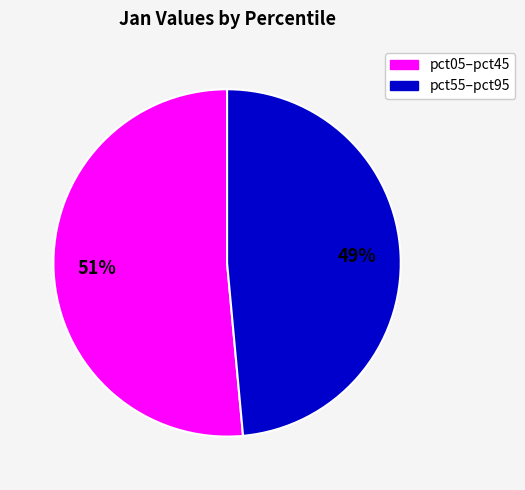

How many segments does this pie chart have?

2